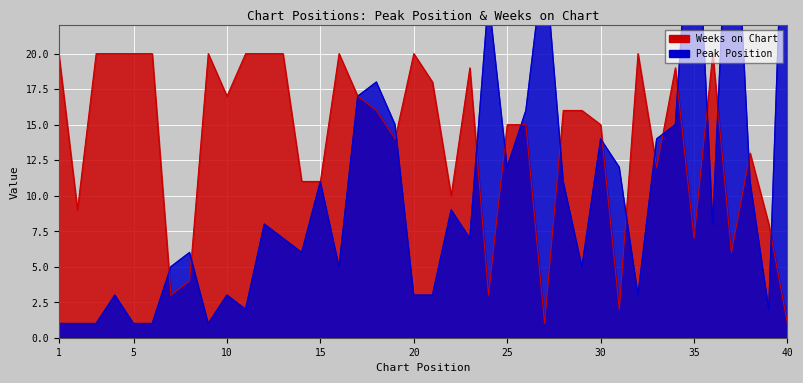

At which category is the sum across all series the highest?

37